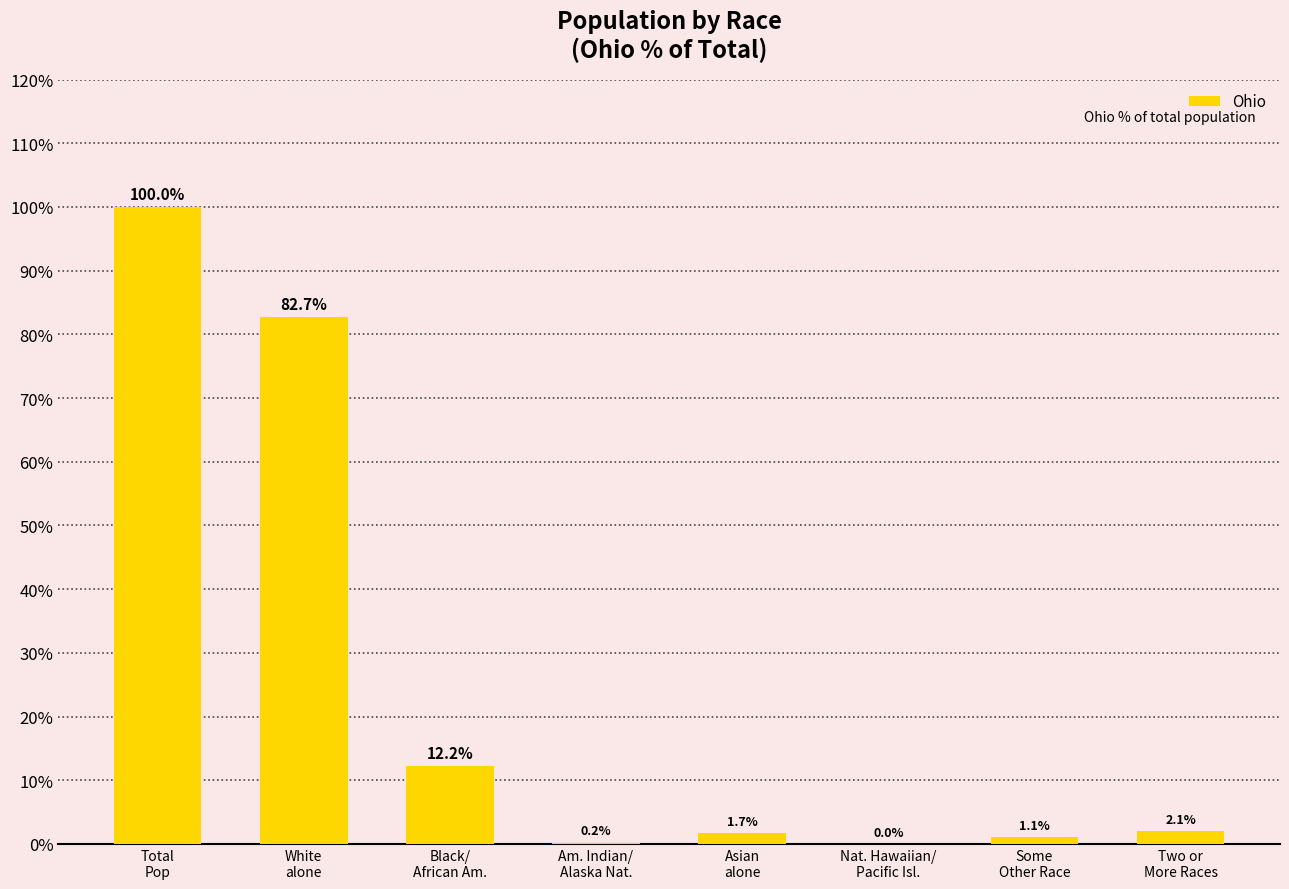

What is the maximum value shown in the chart?

100.0